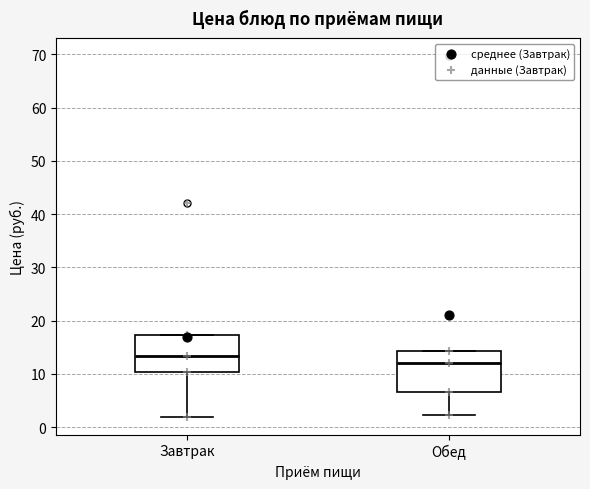

Reading left to right, transcribe this box plot: for each box, give where its median line is, the range the box spans, and where its two whiskers end, as read against the y-axis. The values are not printed on the chart, so give them approximately, as read against the axis.

Завтрак: median 13, box 10 to 17, whiskers 2 to 17
Обед: median 12, box 7 to 14, whiskers 2 to 14